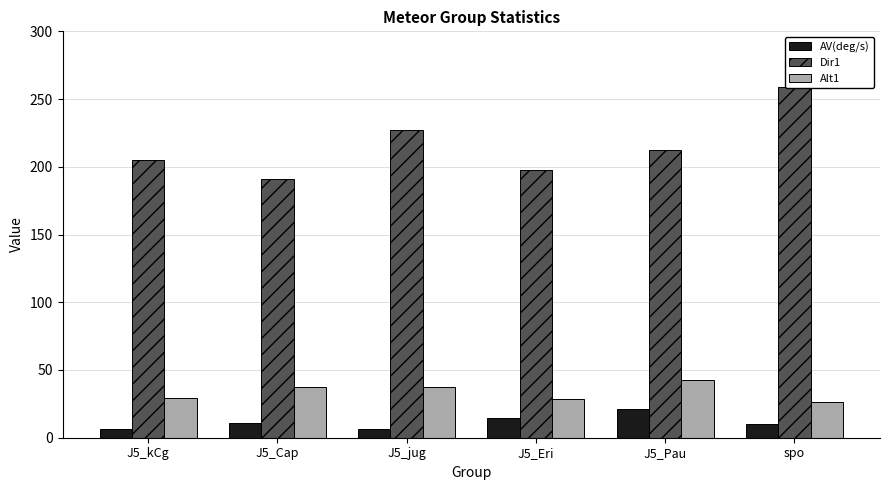

Where does the AV(deg/s) series first go above 11?

J5_Cap